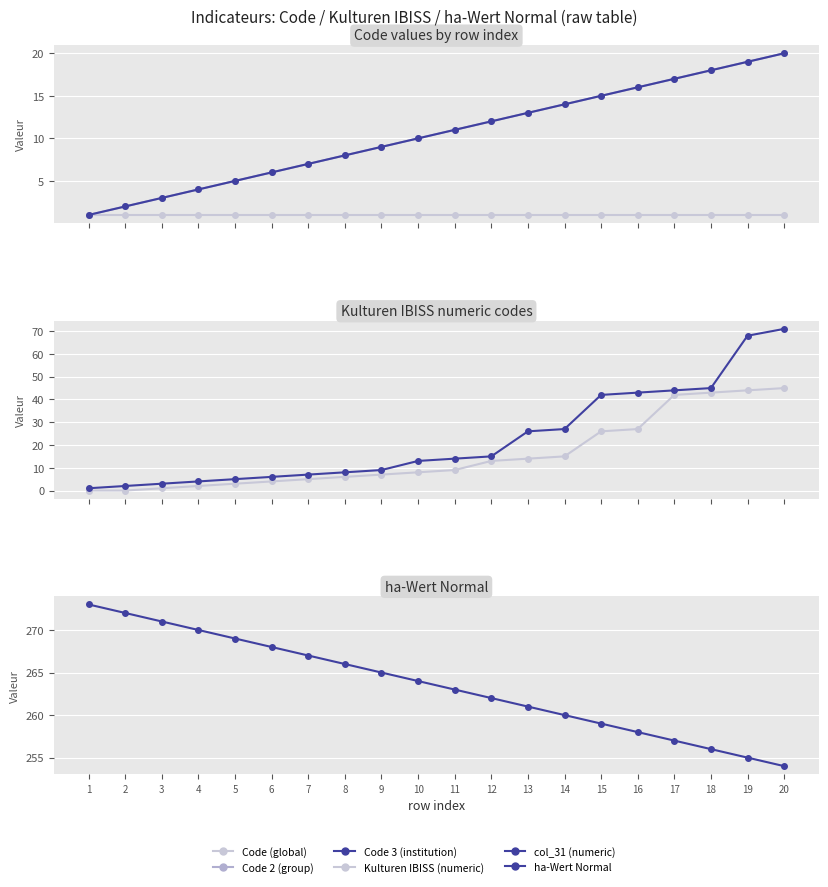

How many categories are shown in the chart?

20